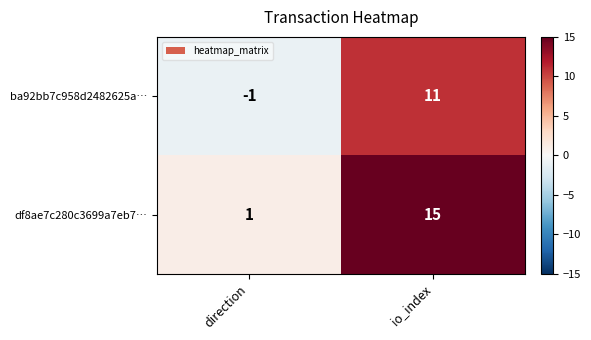

Which category has the lowest value across all series?

direction